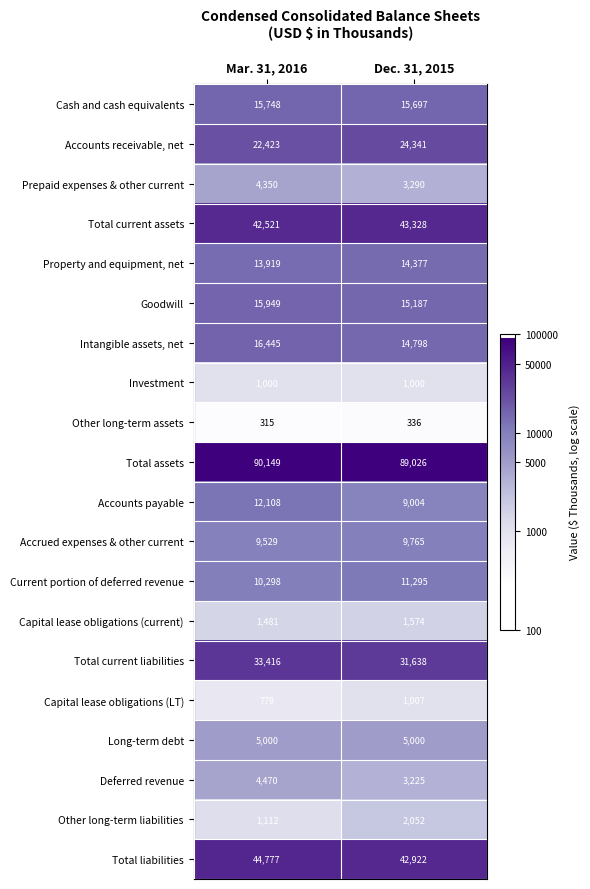

What is the sum of the Accounts payable values at Dec. 31, 2015 and Mar. 31, 2016?

21112